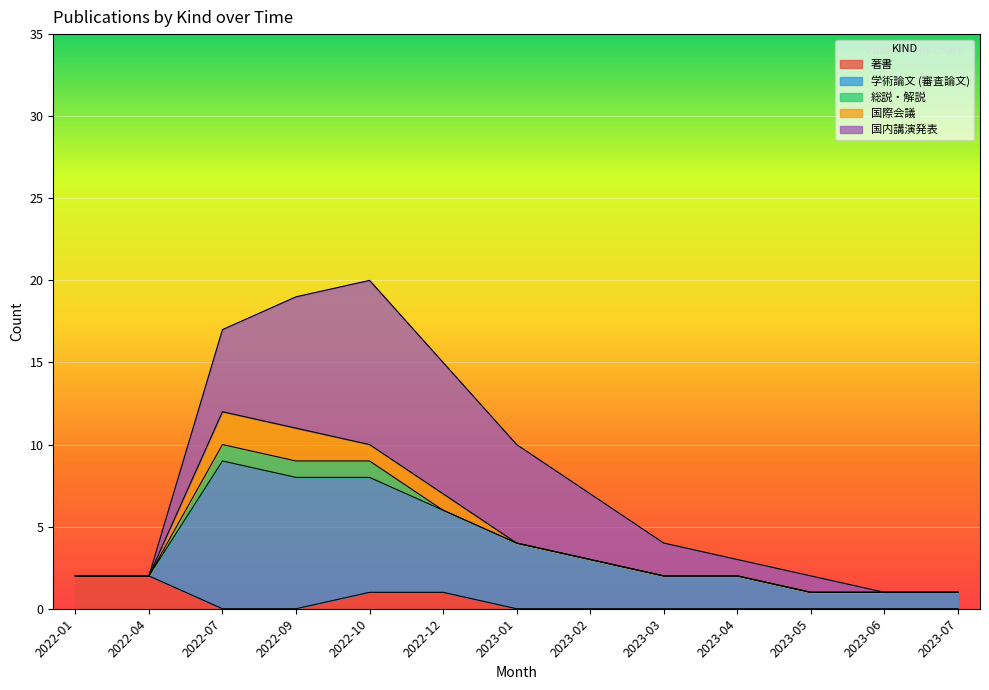

How many intersections are there between 著書 and 学術論文 (審査論文)?

1